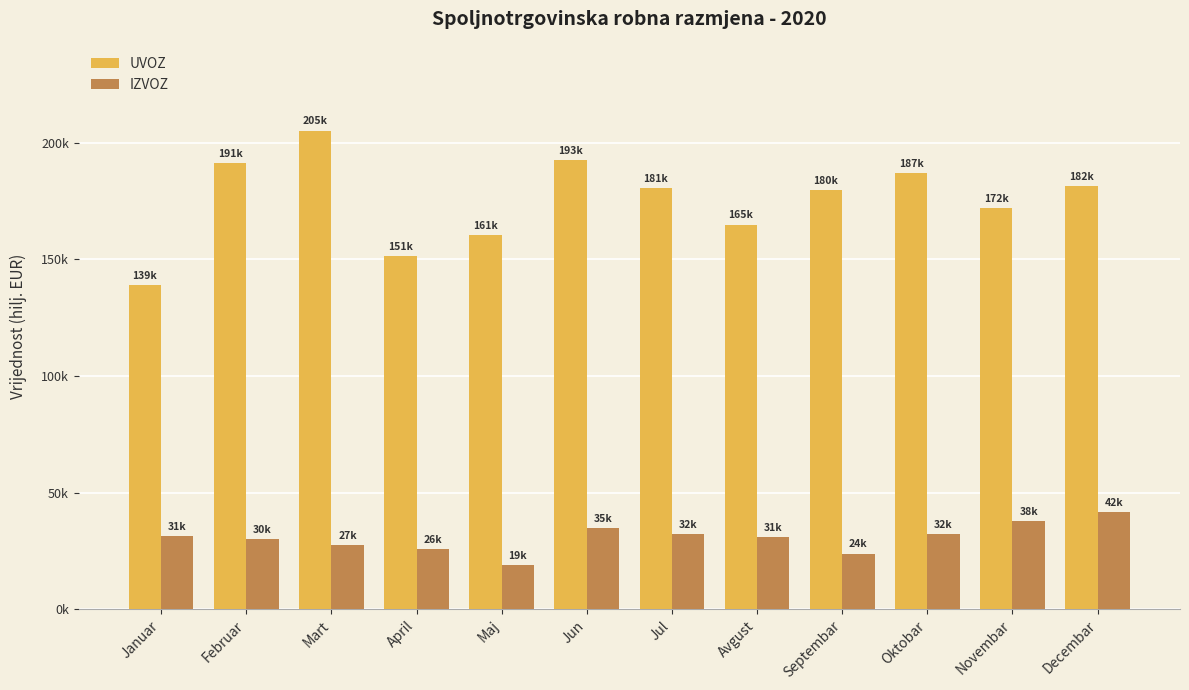

What are all the series names shown in the legend?

UVOZ, IZVOZ